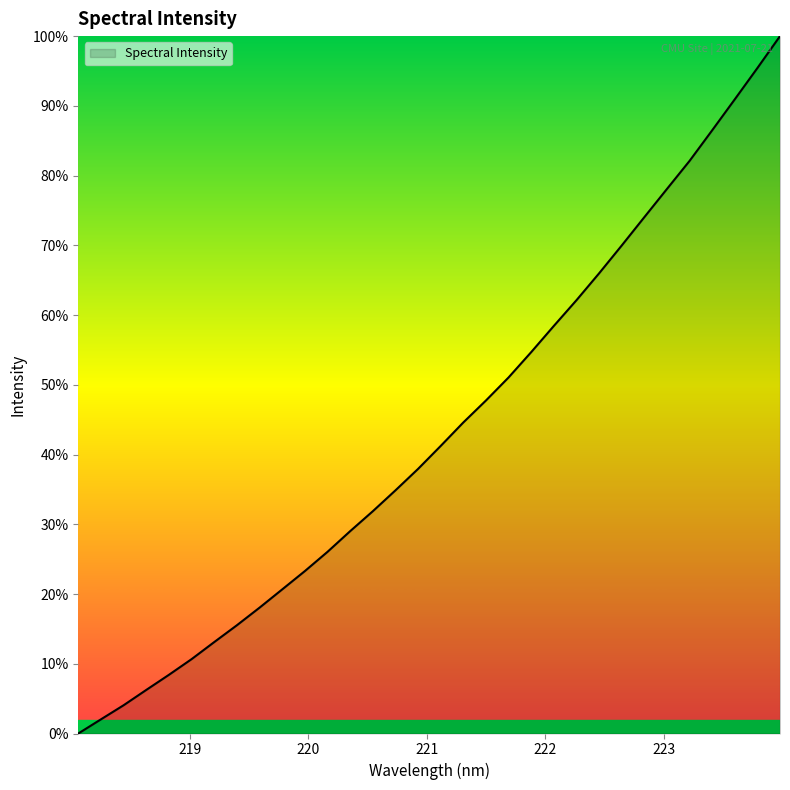

How many values are below 41?

16